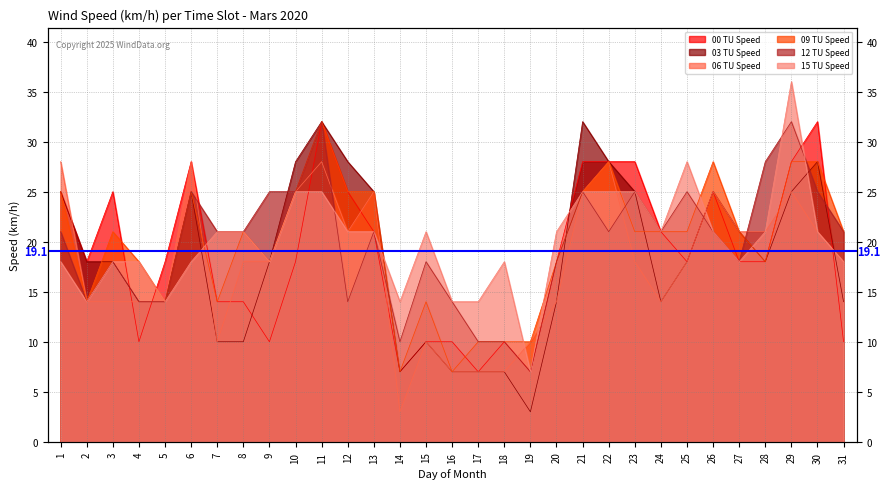

True or false: 00 TU Speed has a value of 10 at 13.

False